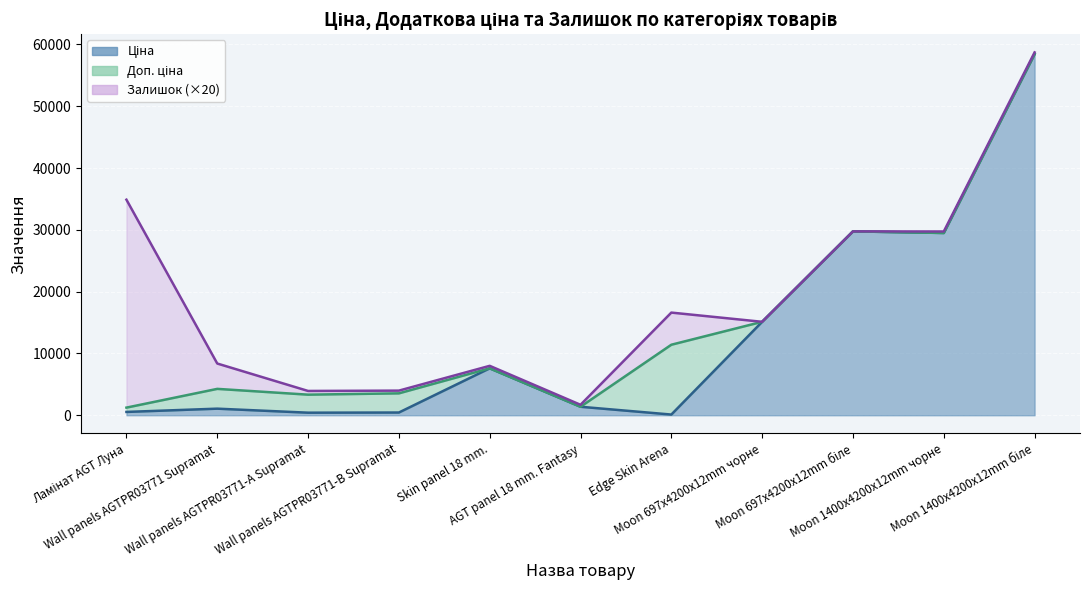

True or false: Доп. ціна has a value of 1235.4 at Ламінат AGT Луна.

True